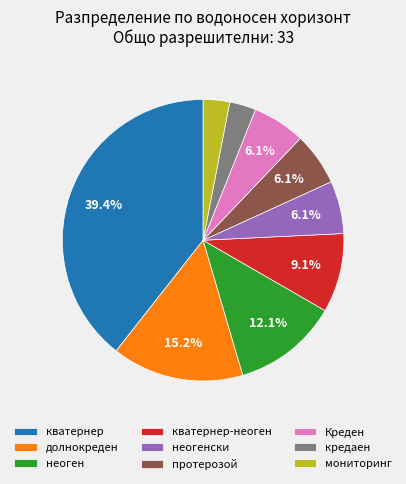

Which has a higher value, кватернер or неоген?

кватернер